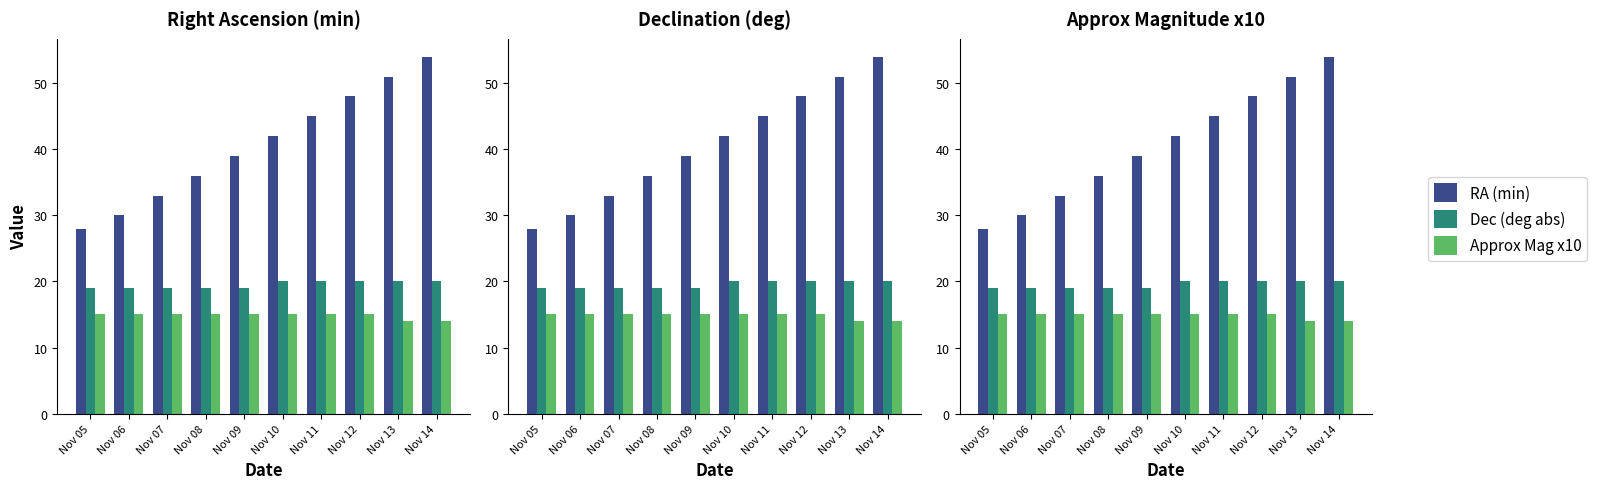

What is the spread (max minus min) of values at Nov 07?

18